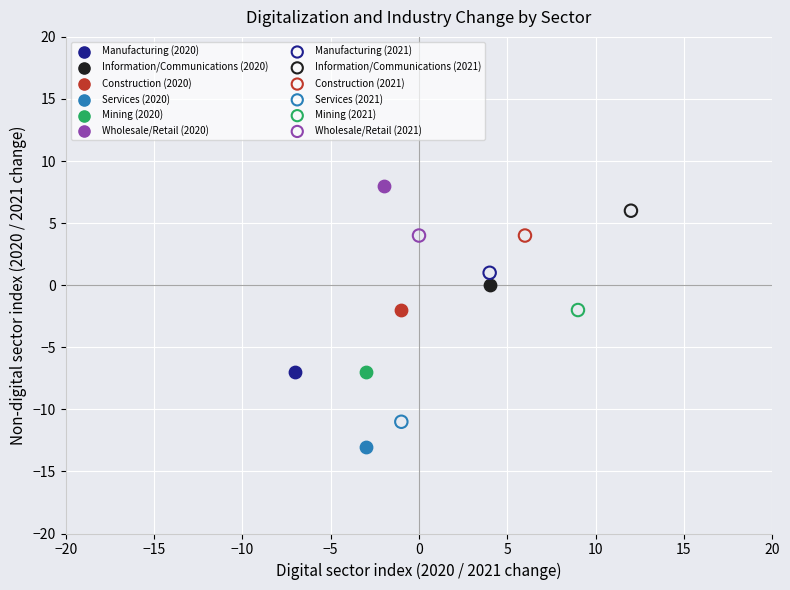

Which series reaches the maximum Y coordinate?

Wholesale/Retail (2020)